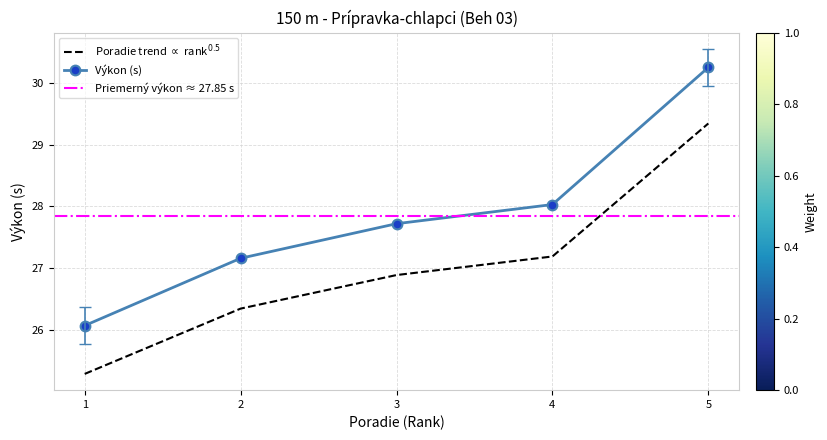

True or false: Výkon (s) has a value of 30.2 at 5.

True